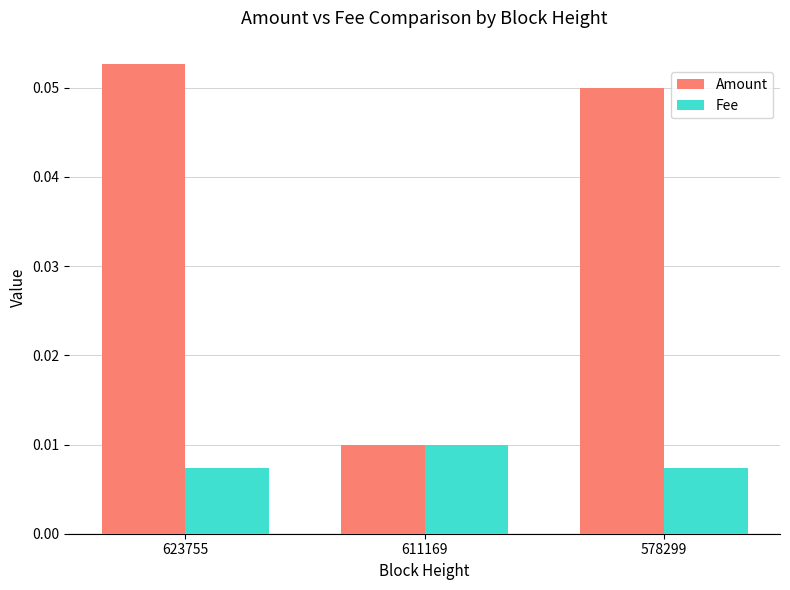

Which series has the largest range (max minus min)?

Amount